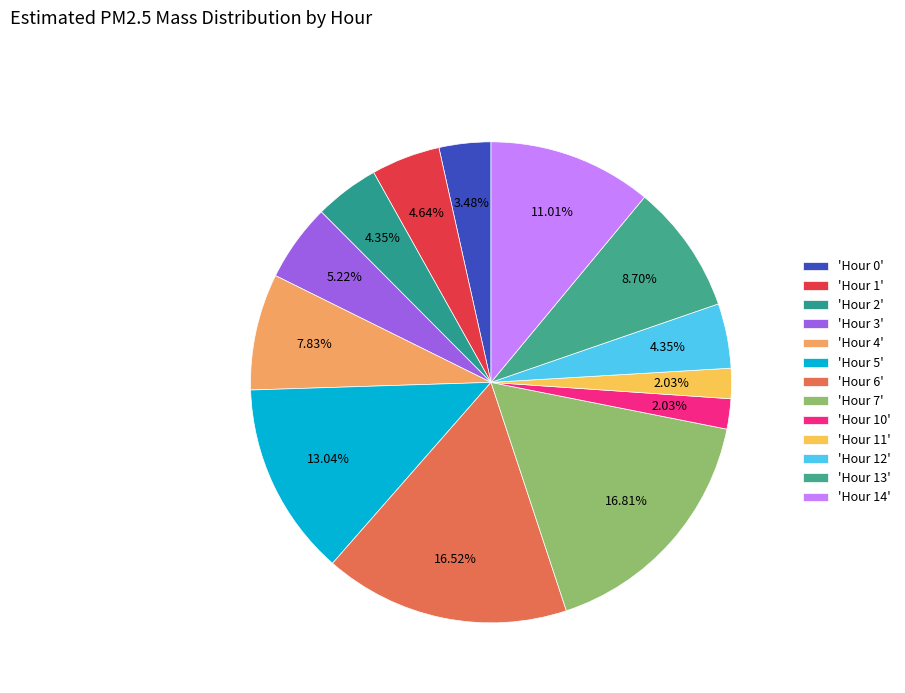

How many segments does this pie chart have?

13